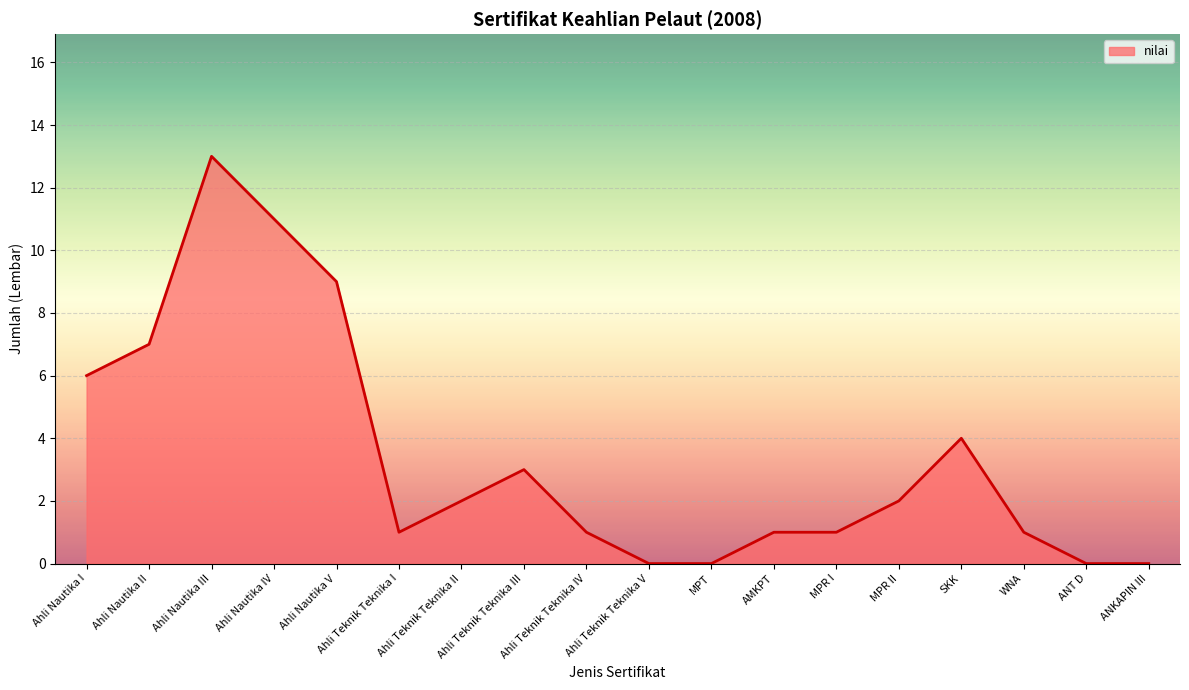

What is the change in value from Ahli Nautika IV to Ahli Nautika V?

-2